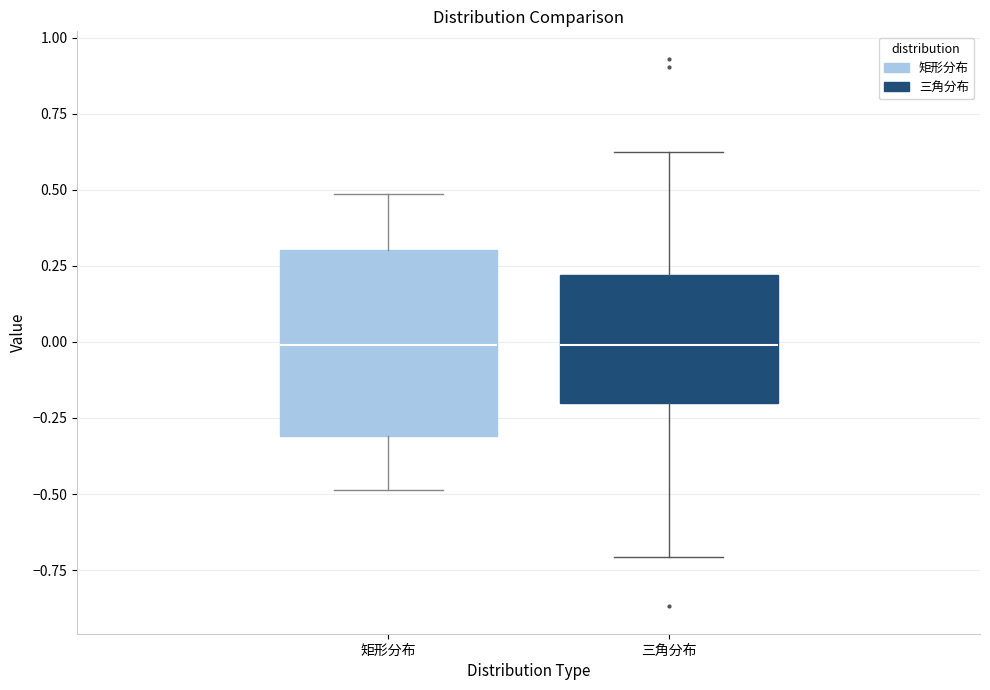

Reading left to right, transcribe this box plot: for each box, give where its median line is, the range the box spans, and where its two whiskers end, as read against the y-axis. The values are not printed on the chart, so give them approximately, as read against the axis.

矩形分布: median 0.0, box -0.3 to 0.3, whiskers -0.5 to 0.5
三角分布: median 0.0, box -0.2 to 0.2, whiskers -0.7 to 0.6